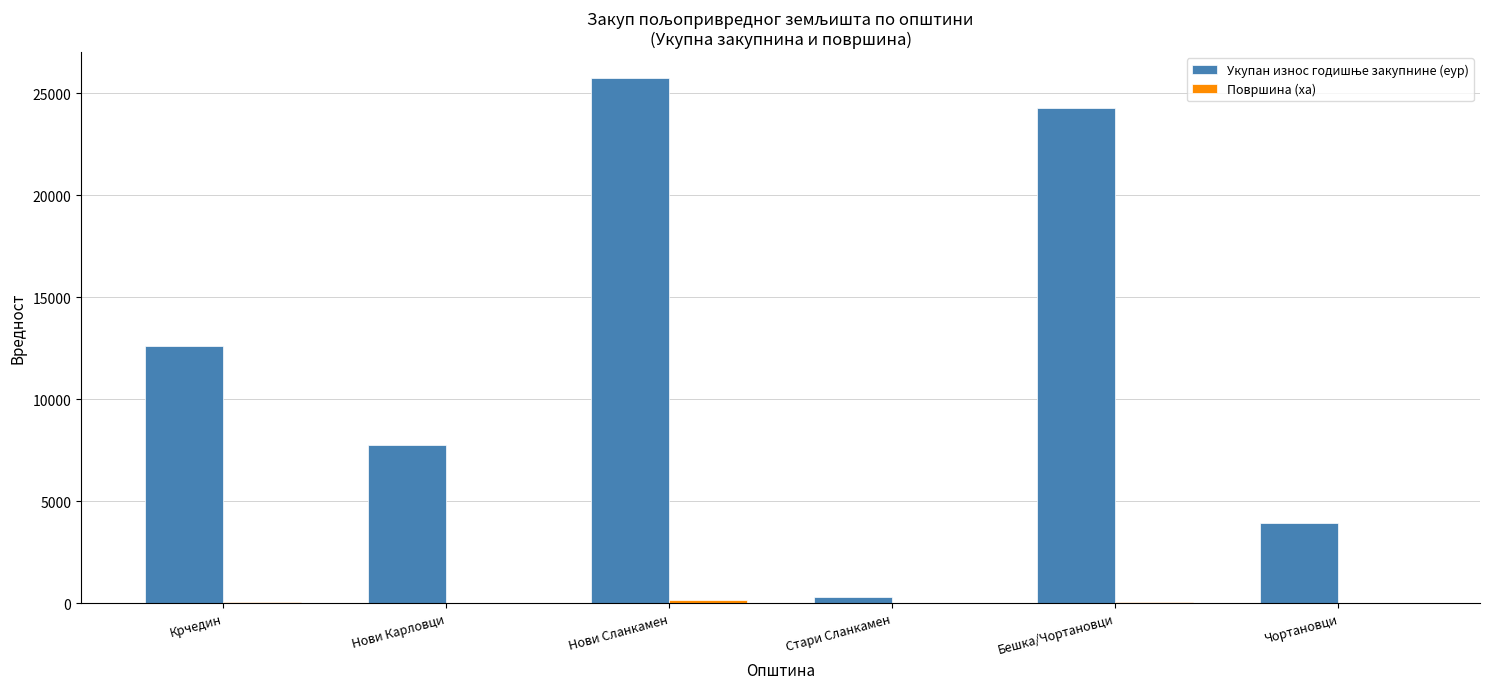

At which category is the sum across all series the highest?

Нови Сланкамен